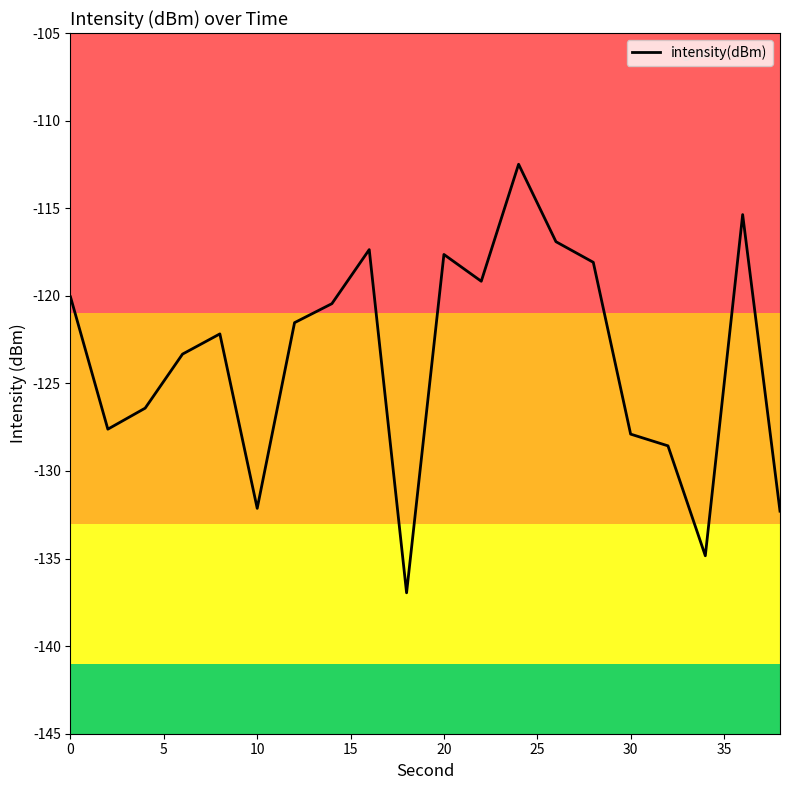

What is the difference between the maximum and minimum values?

24.5